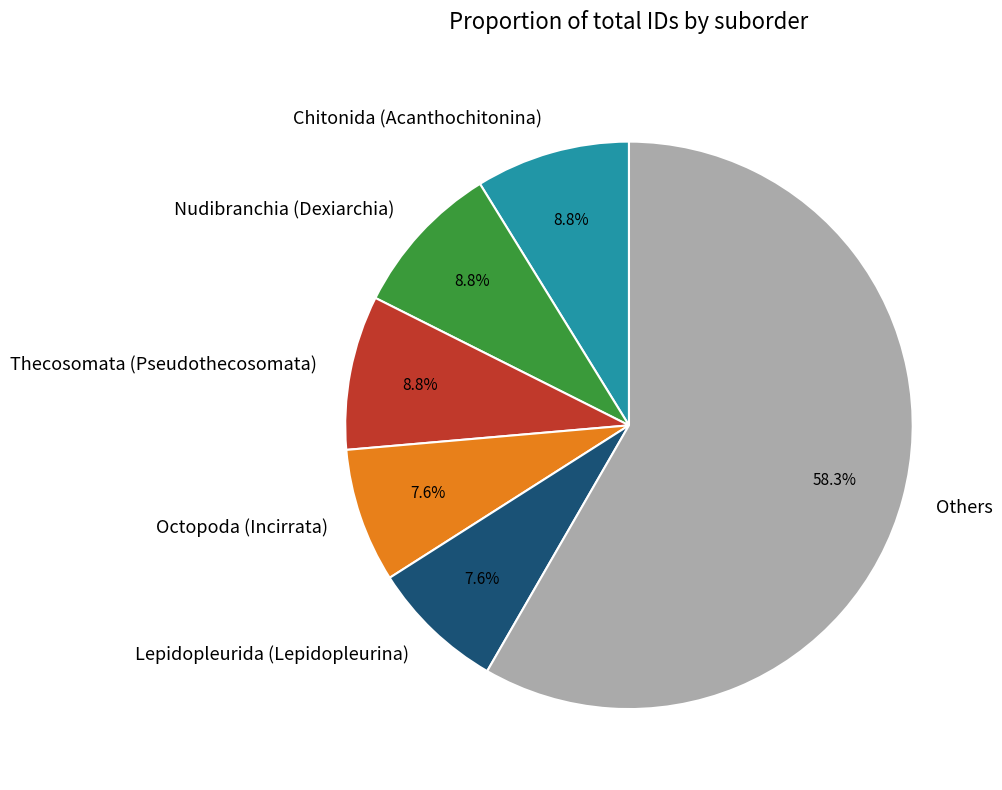

Approximately how many times larger is the value at Thecosomata (Pseudothecosomata) compared to Nudibranchia (Dexiarchia)?

1.0